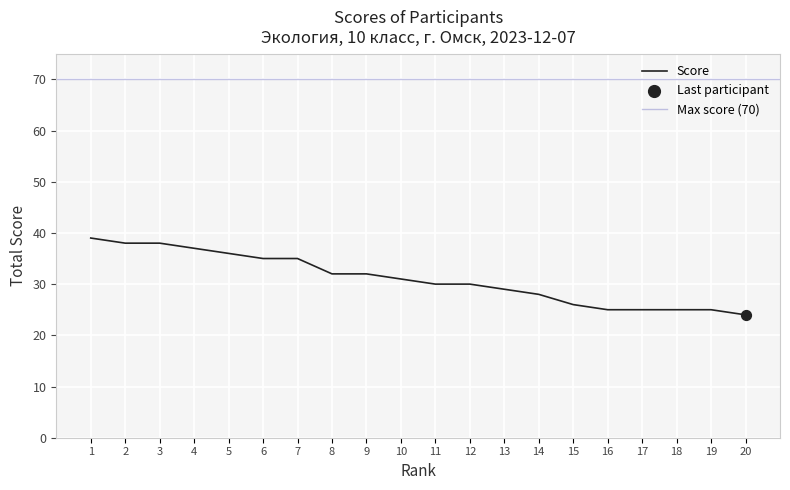

Between 17 and 15, which is larger?

15